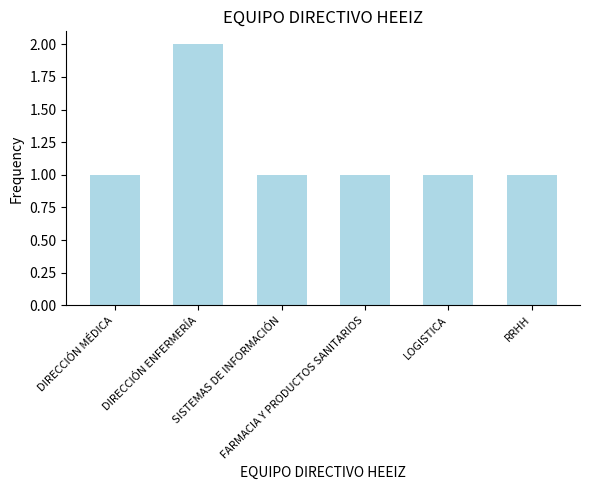

How many bars are there in total?

6